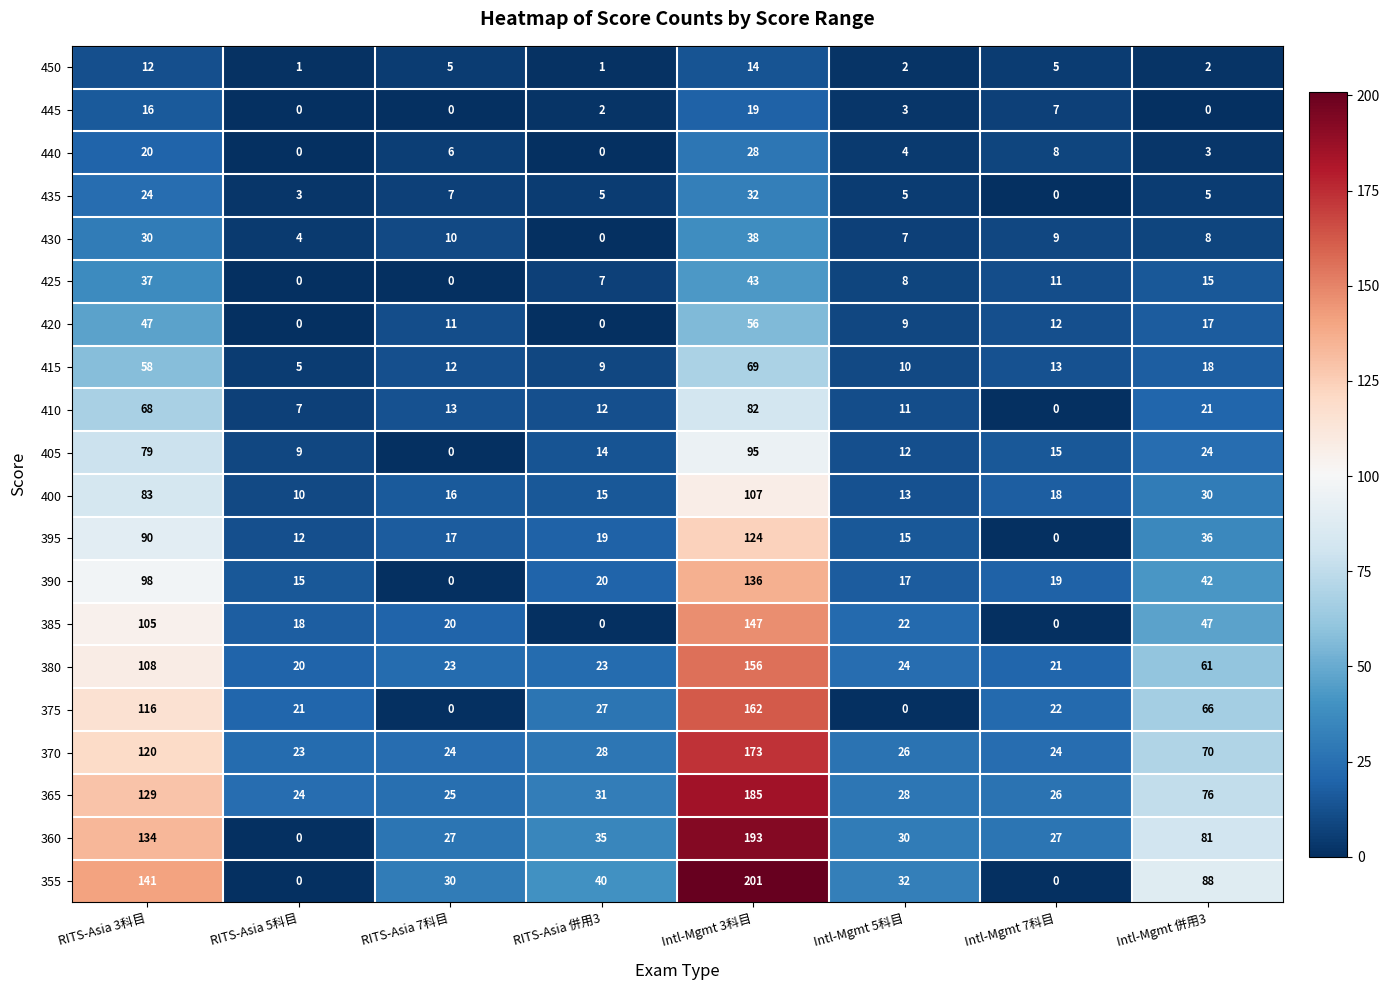

List the series in order of their peak value, highest first.

355, 360, 365, 370, 375, 380, 385, 390, 395, 400, 405, 410, 415, 420, 425, 430, 435, 440, 445, 450